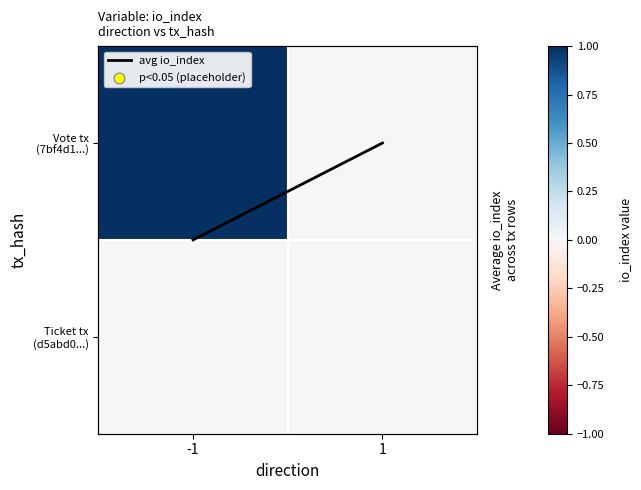

Which series has the largest total across all categories?

Vote tx (7bf4d1...)